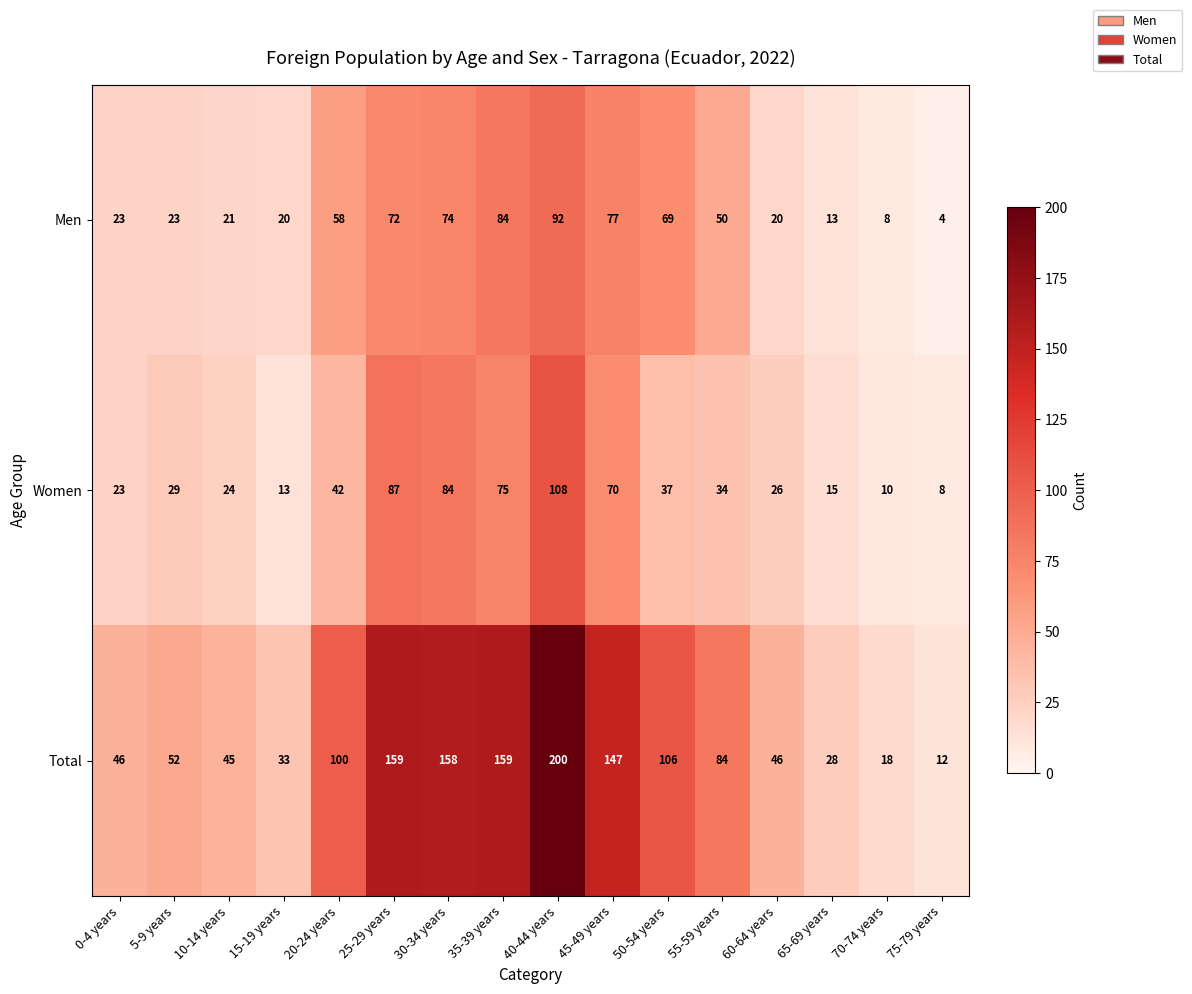

Rank the series at 75-79 years from highest to lowest value.

Total, Women, Men